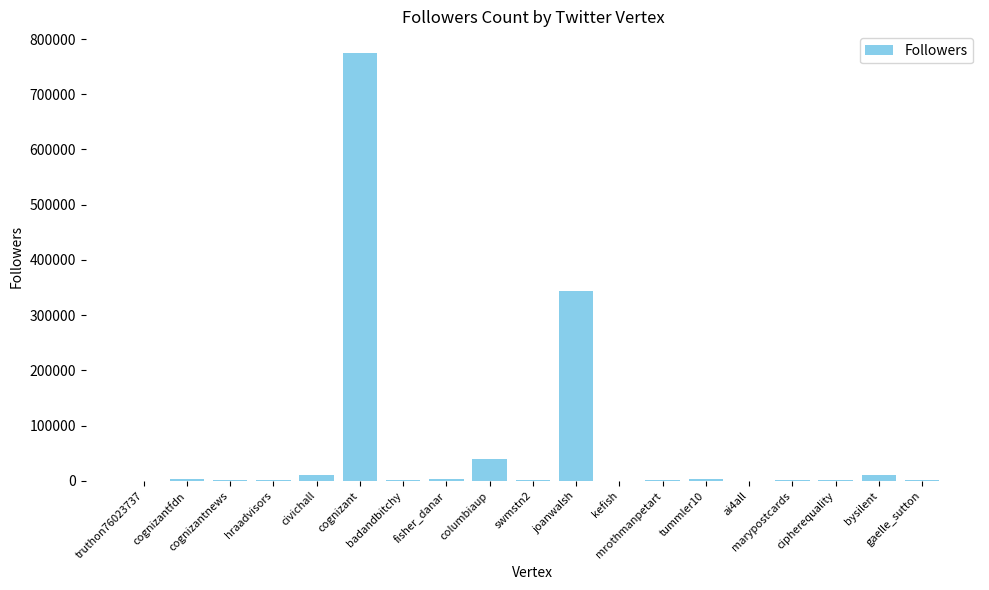

What is the sum of all values?

1203044